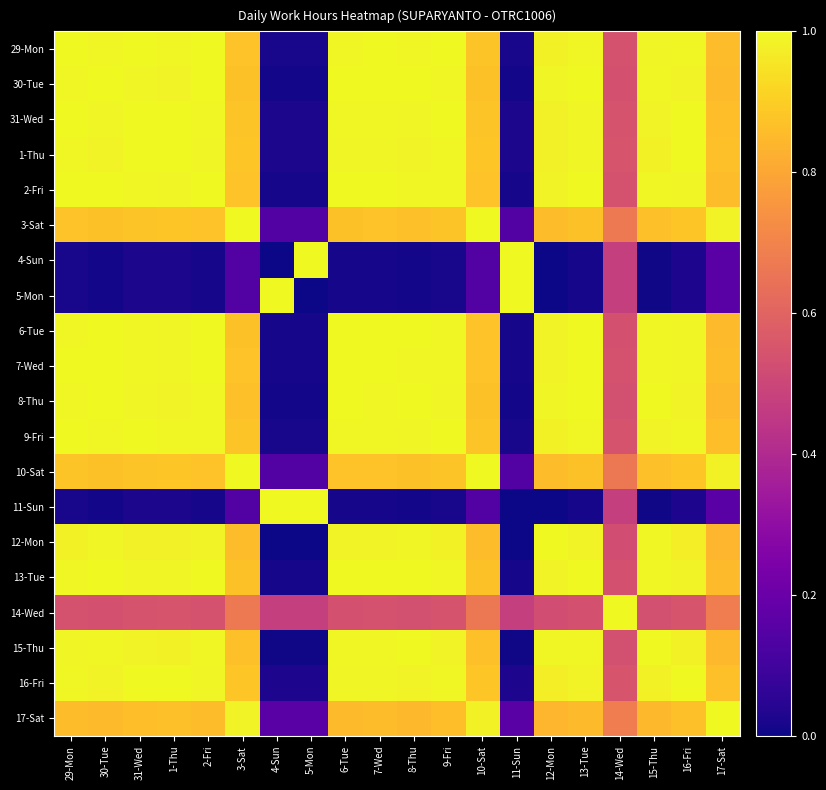

Reading right to left, list all the values displayed in this chart.

29-Mon: 17-Sat=0.9	16-Fri=1.0	15-Thu=1.0	14-Wed=0.5	13-Tue=1.0	12-Mon=1.0	11-Sun=0.0	10-Sat=0.9	9-Fri=1.0	8-Thu=1.0	7-Wed=1.0	6-Tue=1.0	5-Mon=0.0	4-Sun=0.0	3-Sat=0.9	2-Fri=1.0	1-Thu=1.0	31-Wed=1.0	30-Tue=1.0	29-Mon=1.0
30-Tue: 17-Sat=0.9	16-Fri=1.0	15-Thu=1.0	14-Wed=0.5	13-Tue=1.0	12-Mon=1.0	11-Sun=0.0	10-Sat=0.9	9-Fri=1.0	8-Thu=1.0	7-Wed=1.0	6-Tue=1.0	5-Mon=0.0	4-Sun=0.0	3-Sat=0.9	2-Fri=1.0	1-Thu=1.0	31-Wed=1.0	30-Tue=1.0	29-Mon=1.0
31-Wed: 17-Sat=0.9	16-Fri=1.0	15-Thu=1.0	14-Wed=0.5	13-Tue=1.0	12-Mon=1.0	11-Sun=0.0	10-Sat=0.9	9-Fri=1.0	8-Thu=1.0	7-Wed=1.0	6-Tue=1.0	5-Mon=0.0	4-Sun=0.0	3-Sat=0.9	2-Fri=1.0	1-Thu=1.0	31-Wed=1.0	30-Tue=1.0	29-Mon=1.0
1-Thu: 17-Sat=0.9	16-Fri=1.0	15-Thu=1.0	14-Wed=0.5	13-Tue=1.0	12-Mon=1.0	11-Sun=0.0	10-Sat=0.9	9-Fri=1.0	8-Thu=1.0	7-Wed=1.0	6-Tue=1.0	5-Mon=0.0	4-Sun=0.0	3-Sat=0.9	2-Fri=1.0	1-Thu=1.0	31-Wed=1.0	30-Tue=1.0	29-Mon=1.0
2-Fri: 17-Sat=0.9	16-Fri=1.0	15-Thu=1.0	14-Wed=0.5	13-Tue=1.0	12-Mon=1.0	11-Sun=0.0	10-Sat=0.9	9-Fri=1.0	8-Thu=1.0	7-Wed=1.0	6-Tue=1.0	5-Mon=0.0	4-Sun=0.0	3-Sat=0.9	2-Fri=1.0	1-Thu=1.0	31-Wed=1.0	30-Tue=1.0	29-Mon=1.0
3-Sat: 17-Sat=1.0	16-Fri=0.9	15-Thu=0.9	14-Wed=0.7	13-Tue=0.9	12-Mon=0.9	11-Sun=0.1	10-Sat=1.0	9-Fri=0.9	8-Thu=0.9	7-Wed=0.9	6-Tue=0.9	5-Mon=0.1	4-Sun=0.1	3-Sat=1.0	2-Fri=0.9	1-Thu=0.9	31-Wed=0.9	30-Tue=0.9	29-Mon=0.9
4-Sun: 17-Sat=0.2	16-Fri=0.0	15-Thu=0.0	14-Wed=0.5	13-Tue=0.0	12-Mon=0.0	11-Sun=1.0	10-Sat=0.1	9-Fri=0.0	8-Thu=0.0	7-Wed=0.0	6-Tue=0.0	5-Mon=1.0	4-Sun=0.0	3-Sat=0.1	2-Fri=0.0	1-Thu=0.0	31-Wed=0.0	30-Tue=0.0	29-Mon=0.0
5-Mon: 17-Sat=0.2	16-Fri=0.0	15-Thu=0.0	14-Wed=0.5	13-Tue=0.0	12-Mon=0.0	11-Sun=1.0	10-Sat=0.1	9-Fri=0.0	8-Thu=0.0	7-Wed=0.0	6-Tue=0.0	5-Mon=0.0	4-Sun=1.0	3-Sat=0.1	2-Fri=0.0	1-Thu=0.0	31-Wed=0.0	30-Tue=0.0	29-Mon=0.0
6-Tue: 17-Sat=0.9	16-Fri=1.0	15-Thu=1.0	14-Wed=0.5	13-Tue=1.0	12-Mon=1.0	11-Sun=0.0	10-Sat=0.9	9-Fri=1.0	8-Thu=1.0	7-Wed=1.0	6-Tue=1.0	5-Mon=0.0	4-Sun=0.0	3-Sat=0.9	2-Fri=1.0	1-Thu=1.0	31-Wed=1.0	30-Tue=1.0	29-Mon=1.0
7-Wed: 17-Sat=0.9	16-Fri=1.0	15-Thu=1.0	14-Wed=0.5	13-Tue=1.0	12-Mon=1.0	11-Sun=0.0	10-Sat=0.9	9-Fri=1.0	8-Thu=1.0	7-Wed=1.0	6-Tue=1.0	5-Mon=0.0	4-Sun=0.0	3-Sat=0.9	2-Fri=1.0	1-Thu=1.0	31-Wed=1.0	30-Tue=1.0	29-Mon=1.0
8-Thu: 17-Sat=0.9	16-Fri=1.0	15-Thu=1.0	14-Wed=0.5	13-Tue=1.0	12-Mon=1.0	11-Sun=0.0	10-Sat=0.9	9-Fri=1.0	8-Thu=1.0	7-Wed=1.0	6-Tue=1.0	5-Mon=0.0	4-Sun=0.0	3-Sat=0.9	2-Fri=1.0	1-Thu=1.0	31-Wed=1.0	30-Tue=1.0	29-Mon=1.0
9-Fri: 17-Sat=0.9	16-Fri=1.0	15-Thu=1.0	14-Wed=0.5	13-Tue=1.0	12-Mon=1.0	11-Sun=0.0	10-Sat=0.9	9-Fri=1.0	8-Thu=1.0	7-Wed=1.0	6-Tue=1.0	5-Mon=0.0	4-Sun=0.0	3-Sat=0.9	2-Fri=1.0	1-Thu=1.0	31-Wed=1.0	30-Tue=1.0	29-Mon=1.0
10-Sat: 17-Sat=1.0	16-Fri=0.9	15-Thu=0.9	14-Wed=0.7	13-Tue=0.9	12-Mon=0.9	11-Sun=0.1	10-Sat=1.0	9-Fri=0.9	8-Thu=0.9	7-Wed=0.9	6-Tue=0.9	5-Mon=0.1	4-Sun=0.1	3-Sat=1.0	2-Fri=0.9	1-Thu=0.9	31-Wed=0.9	30-Tue=0.9	29-Mon=0.9
11-Sun: 17-Sat=0.2	16-Fri=0.0	15-Thu=0.0	14-Wed=0.5	13-Tue=0.0	12-Mon=0.0	11-Sun=0.0	10-Sat=0.1	9-Fri=0.0	8-Thu=0.0	7-Wed=0.0	6-Tue=0.0	5-Mon=1.0	4-Sun=1.0	3-Sat=0.1	2-Fri=0.0	1-Thu=0.0	31-Wed=0.0	30-Tue=0.0	29-Mon=0.0
12-Mon: 17-Sat=0.8	16-Fri=1.0	15-Thu=1.0	14-Wed=0.5	13-Tue=1.0	12-Mon=1.0	11-Sun=0.0	10-Sat=0.9	9-Fri=1.0	8-Thu=1.0	7-Wed=1.0	6-Tue=1.0	5-Mon=0.0	4-Sun=0.0	3-Sat=0.9	2-Fri=1.0	1-Thu=1.0	31-Wed=1.0	30-Tue=1.0	29-Mon=1.0
13-Tue: 17-Sat=0.9	16-Fri=1.0	15-Thu=1.0	14-Wed=0.5	13-Tue=1.0	12-Mon=1.0	11-Sun=0.0	10-Sat=0.9	9-Fri=1.0	8-Thu=1.0	7-Wed=1.0	6-Tue=1.0	5-Mon=0.0	4-Sun=0.0	3-Sat=0.9	2-Fri=1.0	1-Thu=1.0	31-Wed=1.0	30-Tue=1.0	29-Mon=1.0
14-Wed: 17-Sat=0.7	16-Fri=0.5	15-Thu=0.5	14-Wed=1.0	13-Tue=0.5	12-Mon=0.5	11-Sun=0.5	10-Sat=0.7	9-Fri=0.5	8-Thu=0.5	7-Wed=0.5	6-Tue=0.5	5-Mon=0.5	4-Sun=0.5	3-Sat=0.7	2-Fri=0.5	1-Thu=0.5	31-Wed=0.5	30-Tue=0.5	29-Mon=0.5
15-Thu: 17-Sat=0.8	16-Fri=1.0	15-Thu=1.0	14-Wed=0.5	13-Tue=1.0	12-Mon=1.0	11-Sun=0.0	10-Sat=0.9	9-Fri=1.0	8-Thu=1.0	7-Wed=1.0	6-Tue=1.0	5-Mon=0.0	4-Sun=0.0	3-Sat=0.9	2-Fri=1.0	1-Thu=1.0	31-Wed=1.0	30-Tue=1.0	29-Mon=1.0
16-Fri: 17-Sat=0.9	16-Fri=1.0	15-Thu=1.0	14-Wed=0.5	13-Tue=1.0	12-Mon=1.0	11-Sun=0.0	10-Sat=0.9	9-Fri=1.0	8-Thu=1.0	7-Wed=1.0	6-Tue=1.0	5-Mon=0.0	4-Sun=0.0	3-Sat=0.9	2-Fri=1.0	1-Thu=1.0	31-Wed=1.0	30-Tue=1.0	29-Mon=1.0
17-Sat: 17-Sat=1.0	16-Fri=0.9	15-Thu=0.8	14-Wed=0.7	13-Tue=0.9	12-Mon=0.8	11-Sun=0.2	10-Sat=1.0	9-Fri=0.9	8-Thu=0.9	7-Wed=0.9	6-Tue=0.9	5-Mon=0.2	4-Sun=0.2	3-Sat=1.0	2-Fri=0.9	1-Thu=0.9	31-Wed=0.9	30-Tue=0.9	29-Mon=0.9